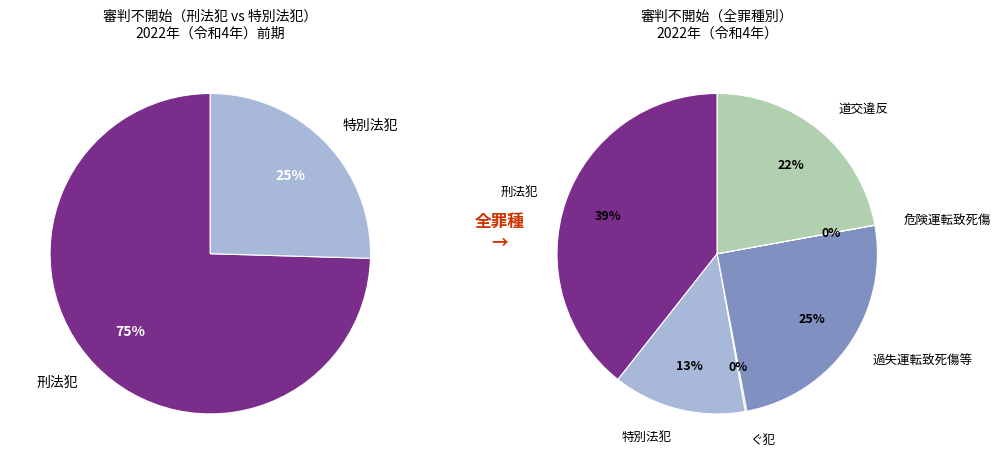

What percentage is the 過失運転致死傷等 slice, to the nearest percent?

25%